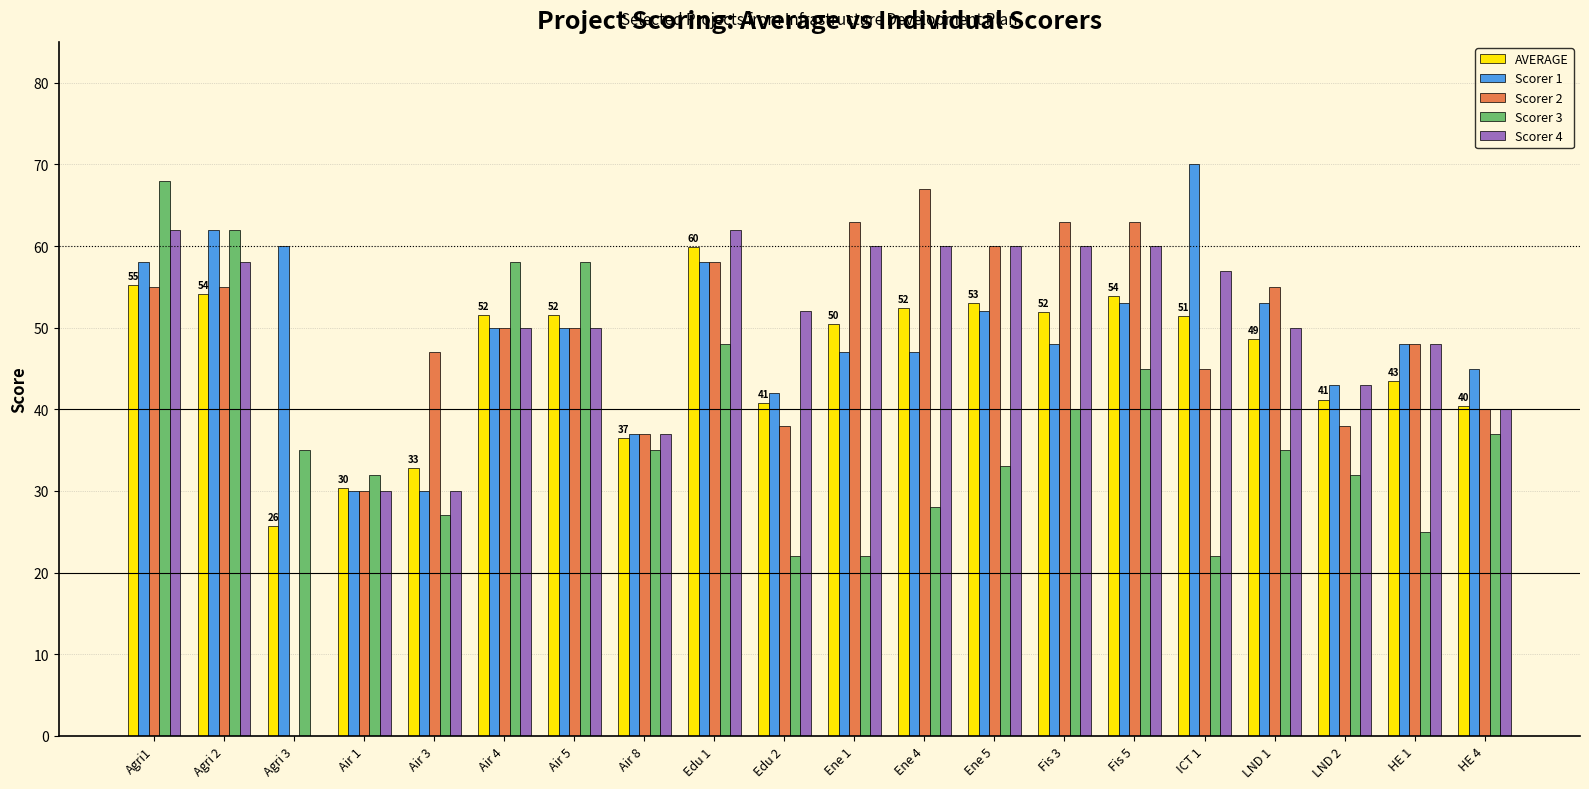

Which series changed the most between Air 3 and Fis 3?

Scorer 4